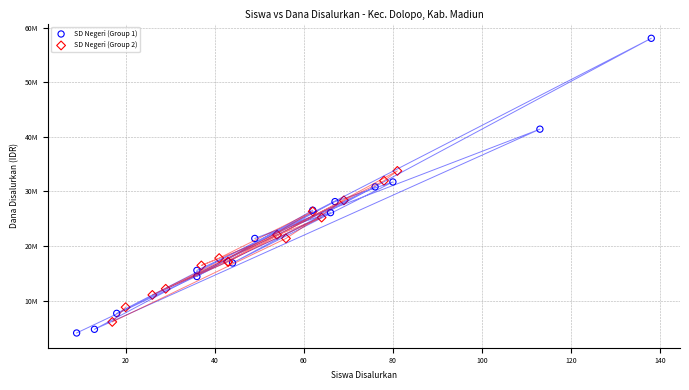

Which series reaches the minimum Y coordinate?

SD Negeri (Group 1)